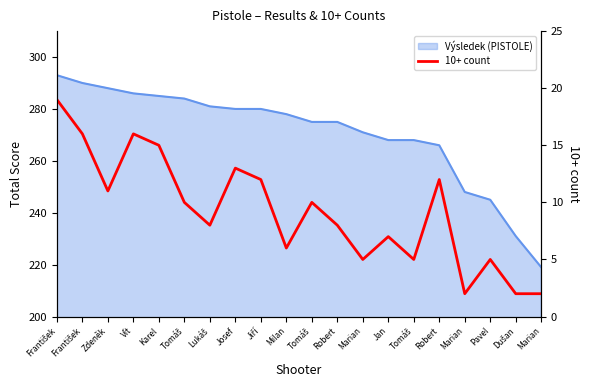

Which label corresponds to the largest value in the chart?

František